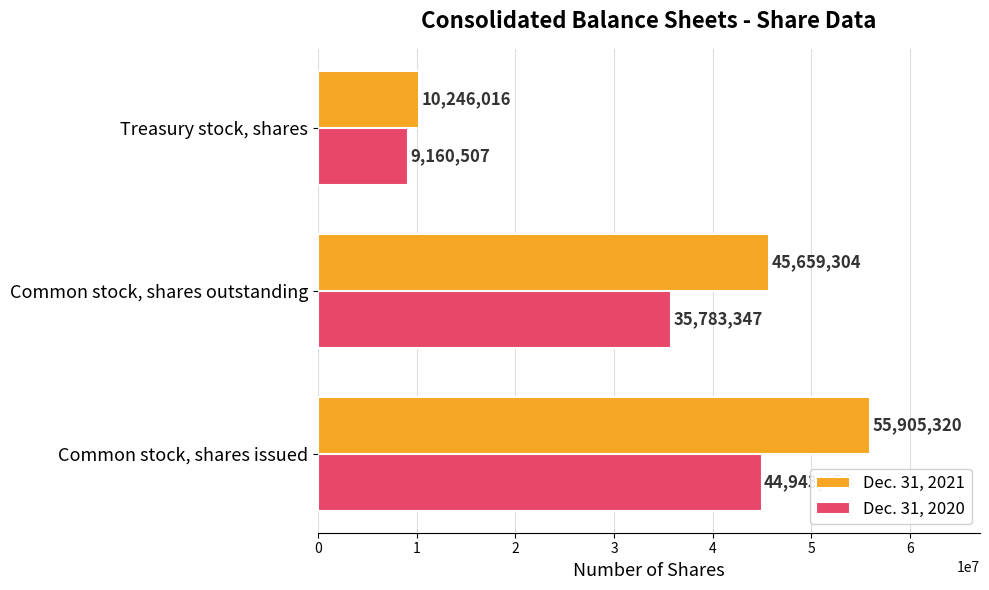

What is the minimum value for Dec. 31, 2020?

9160507